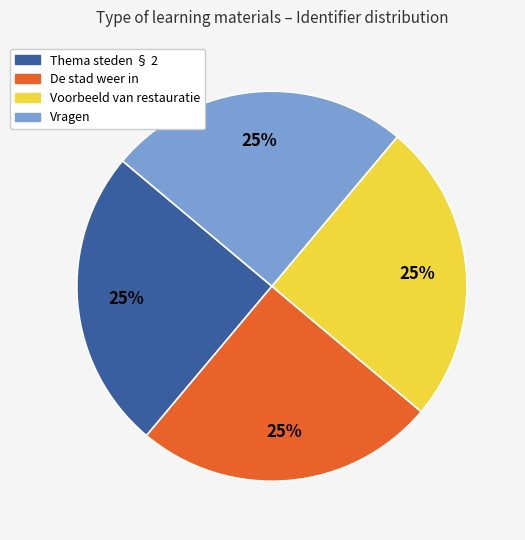

Is there any slice that represents more than half of the pie?

No